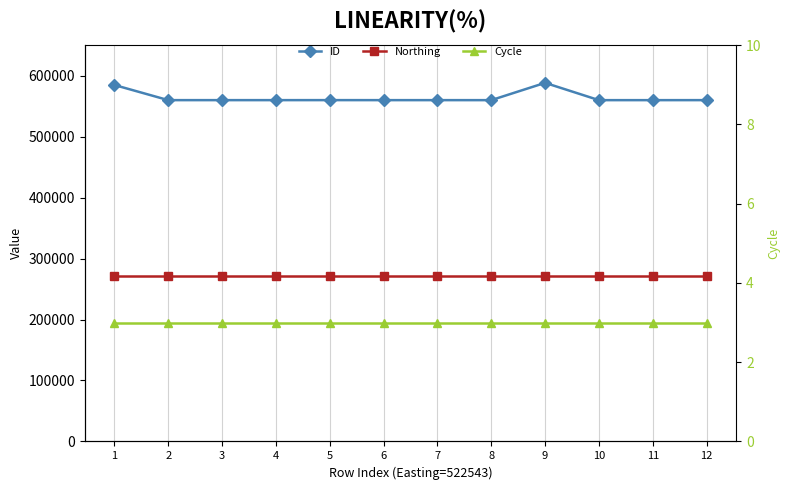

Rank the series at 8 from highest to lowest value.

ID, Northing, Cycle